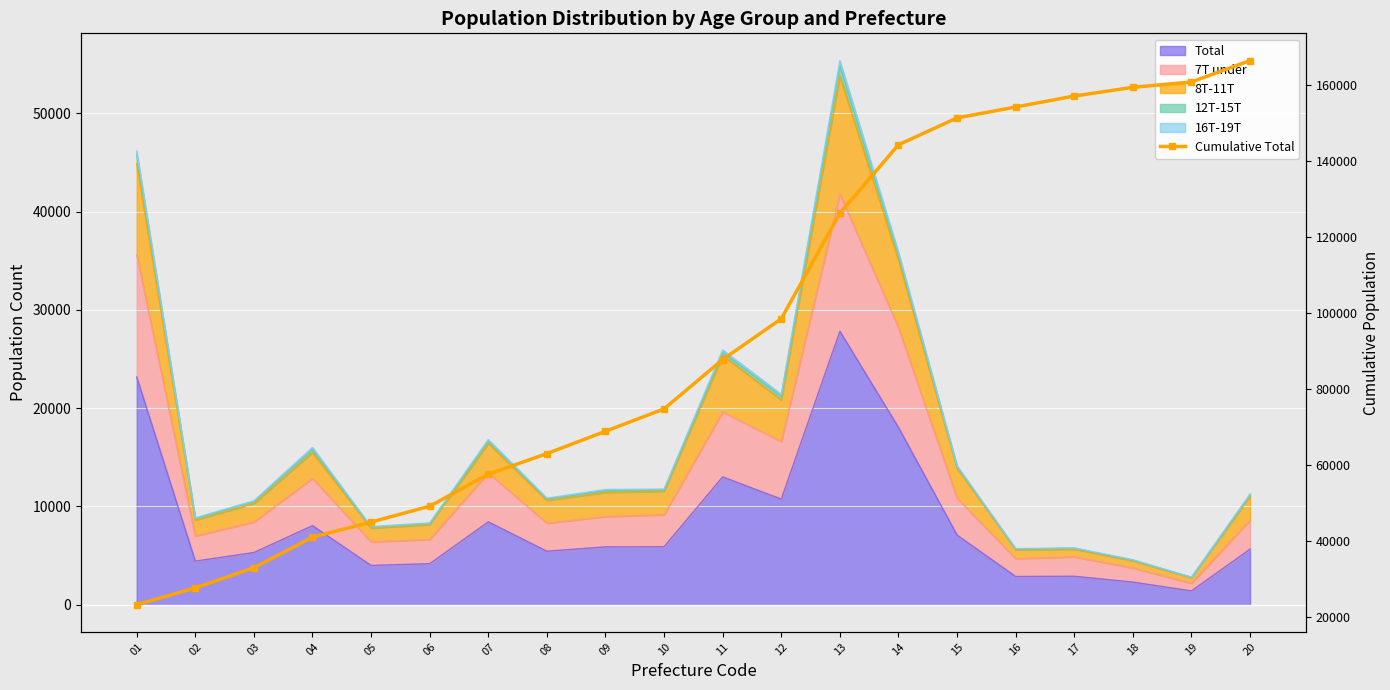

The value at 01 is 8091. True or false?

False